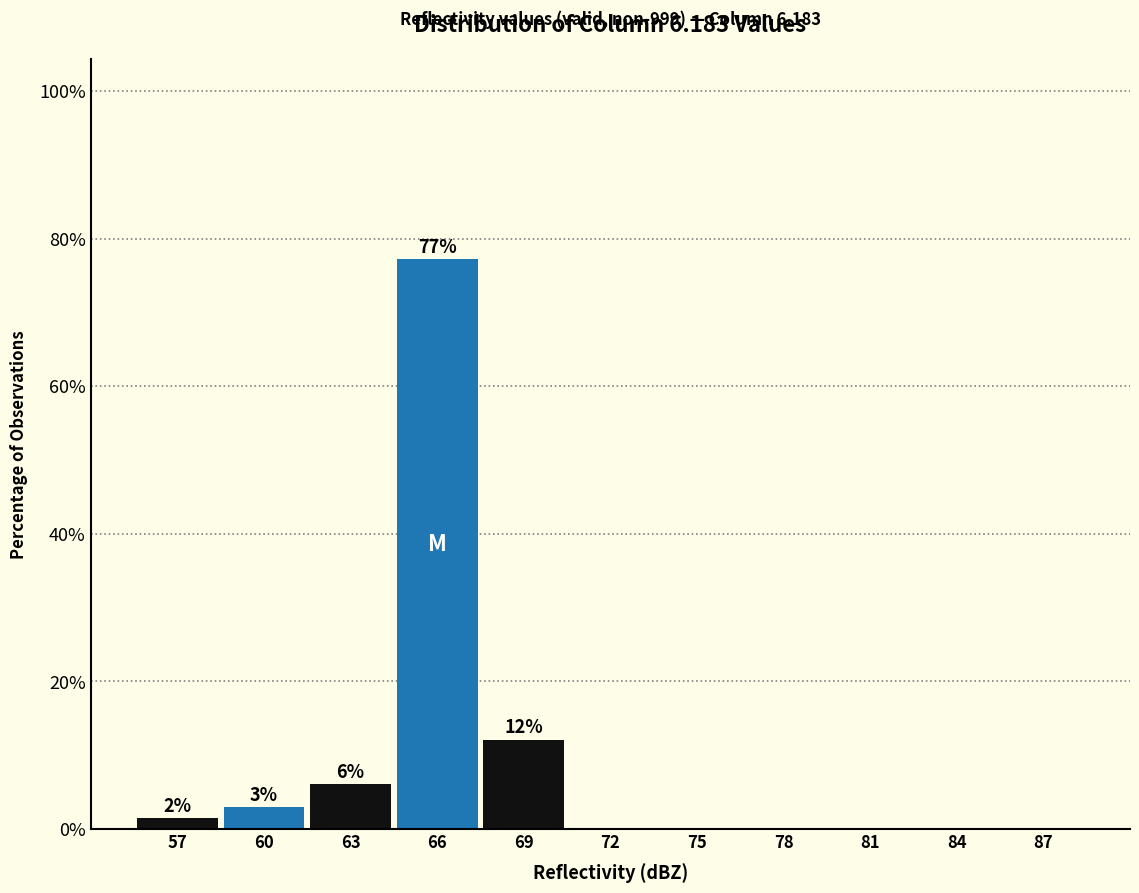

Reading right to left, what are all the values shown in this chart?

87=0.0	84=0.0	81=0.0	78=0.0	75=0.0	72=0.0	69=12.1	66=77.3	63=6.1	60=3.0	57=1.5